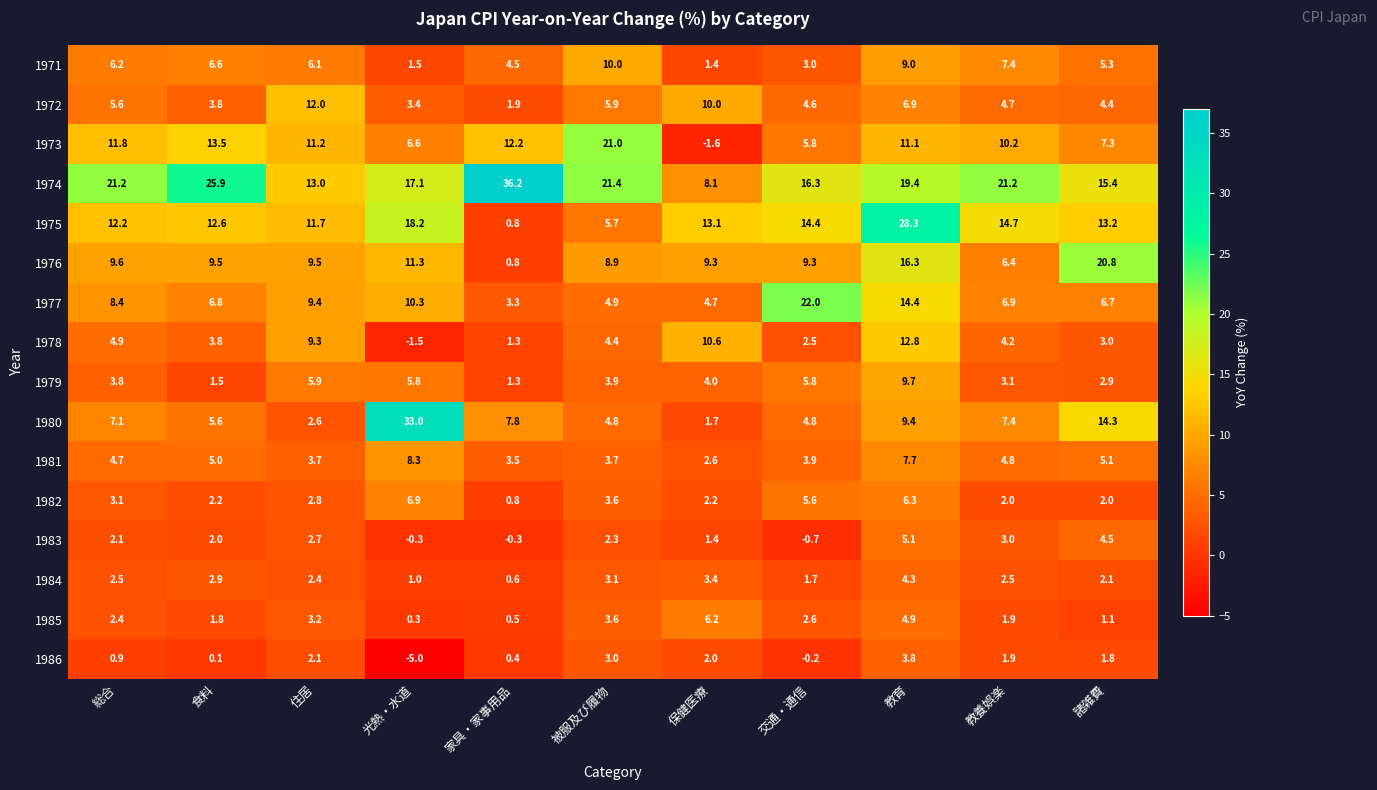

At which label is 1984 closest to 2?

諸雑費